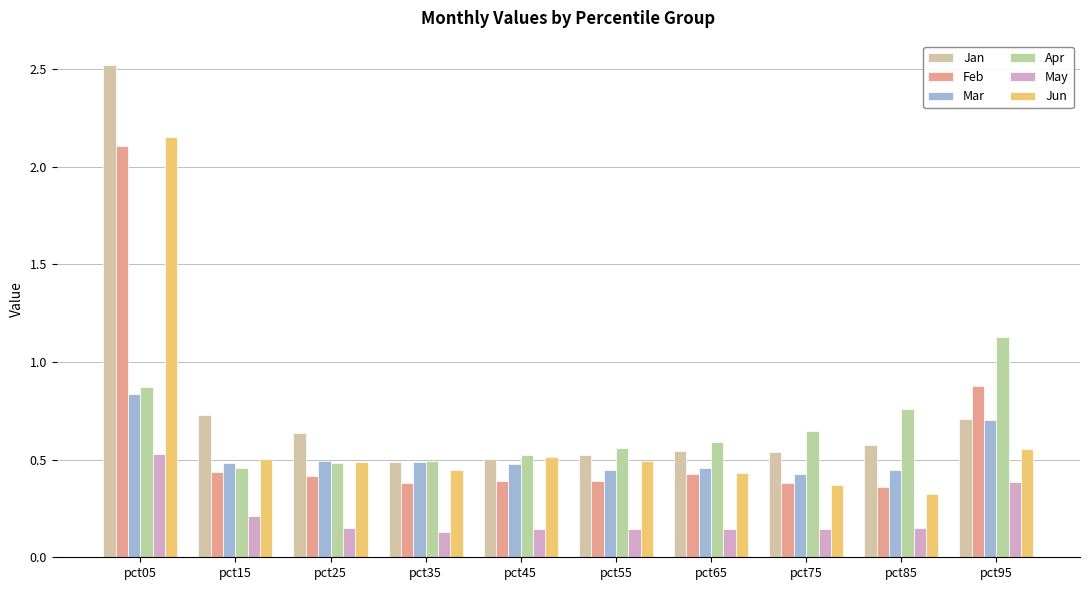

Is the value of Feb at pct55 greater than the value of Jan at pct95?

No